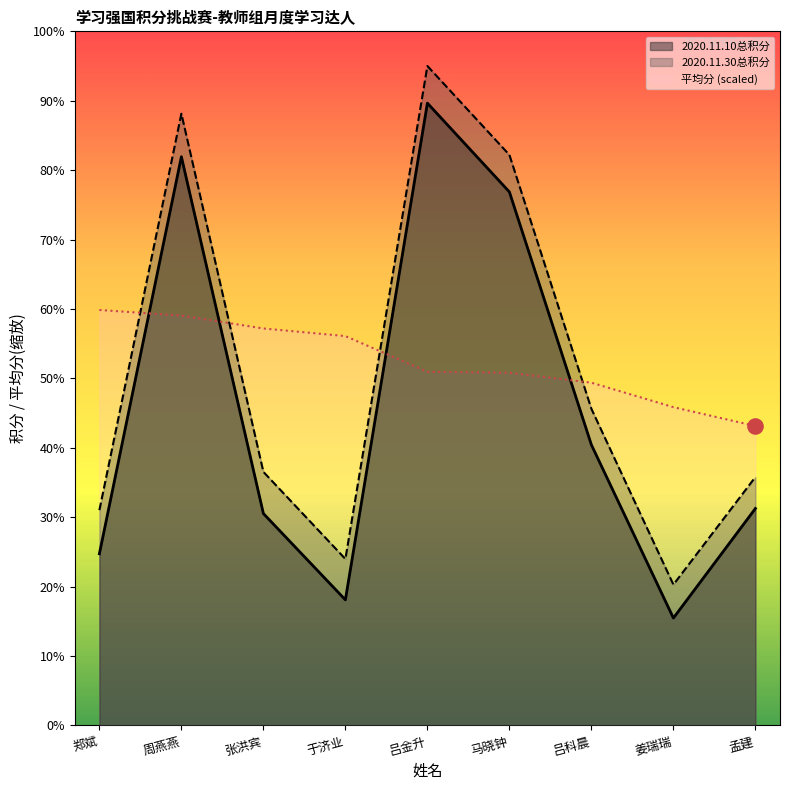

What are all the series names shown in the legend?

2020.11.10总积分, 2020.11.30总积分, 平均分 (scaled)